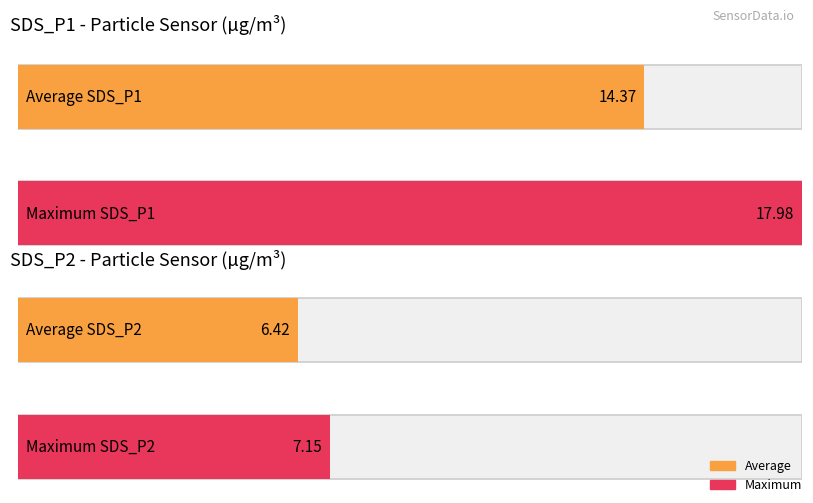

Is the value of SDS_P1 at 00:20 greater than the value of SDS_P2 at 00:17?

Yes